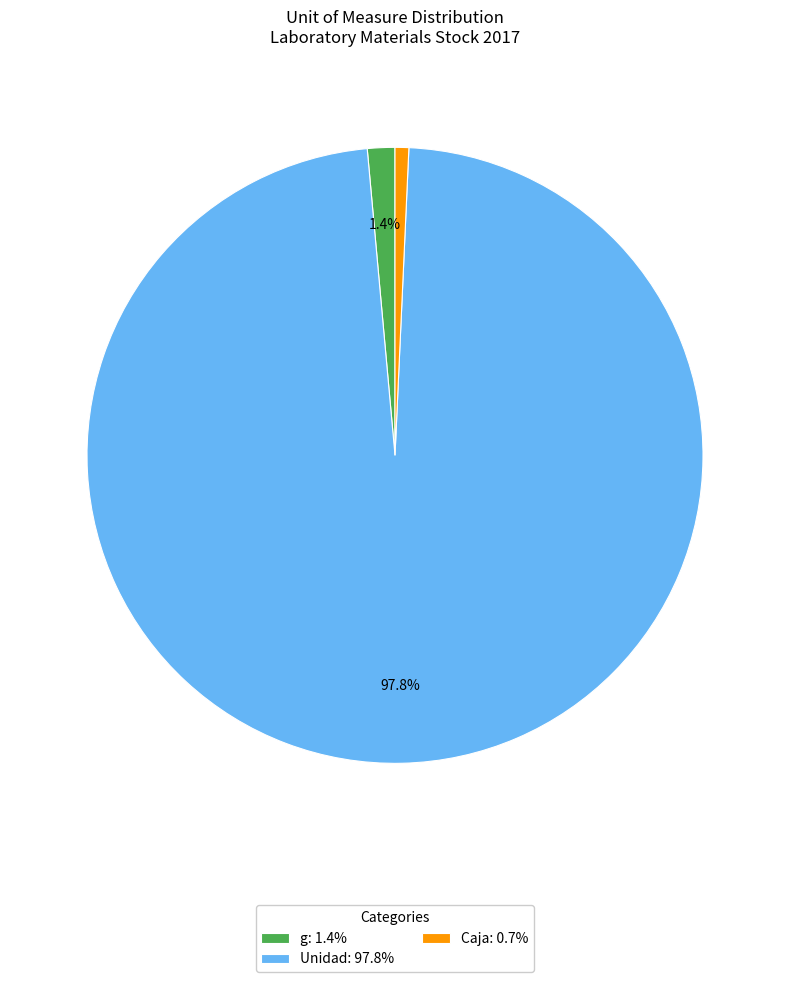

What is the largest slice in the pie chart?

Unidad